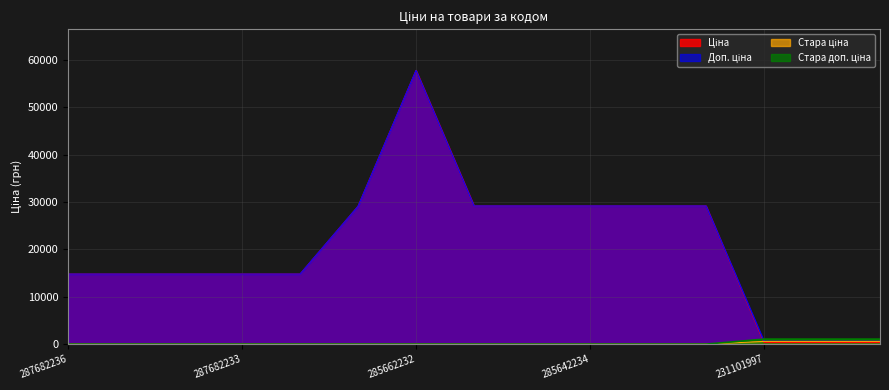

How many data points does each series have?

15